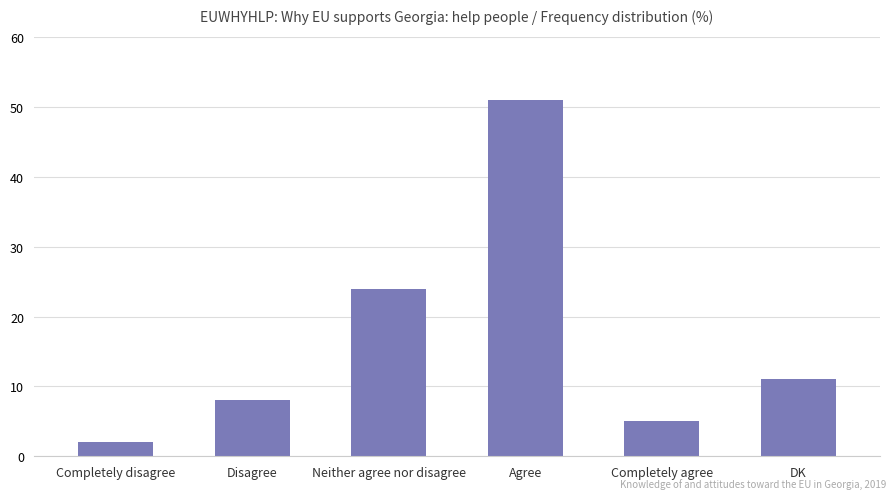

What is the label of the 2nd bar from the right?

Completely agree